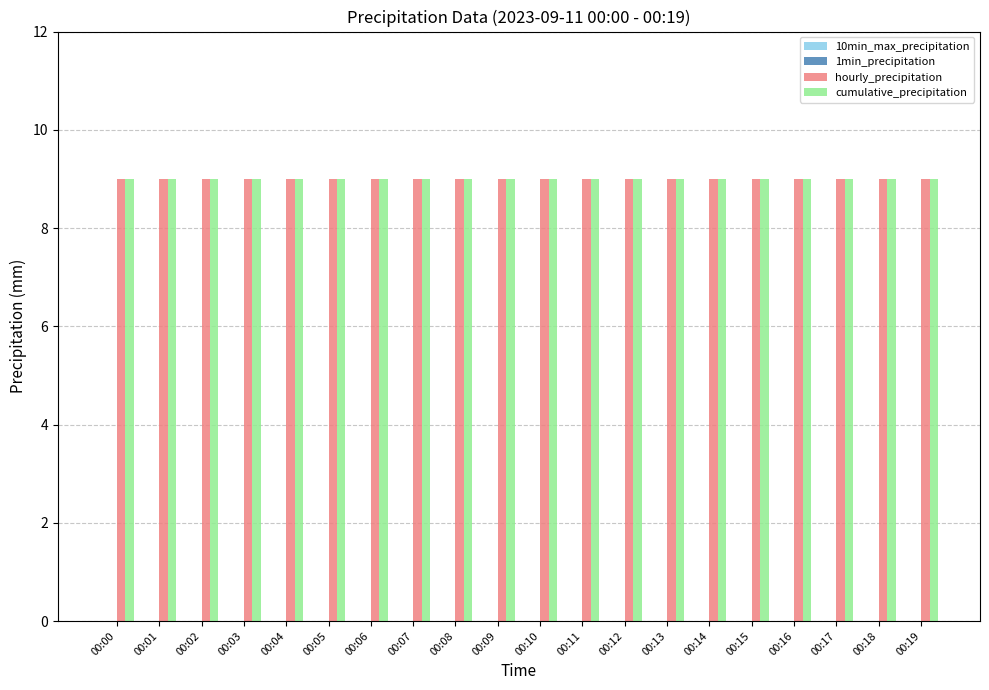

Between 00:04 and 00:06, which series saw the biggest shift?

10min_max_precipitation